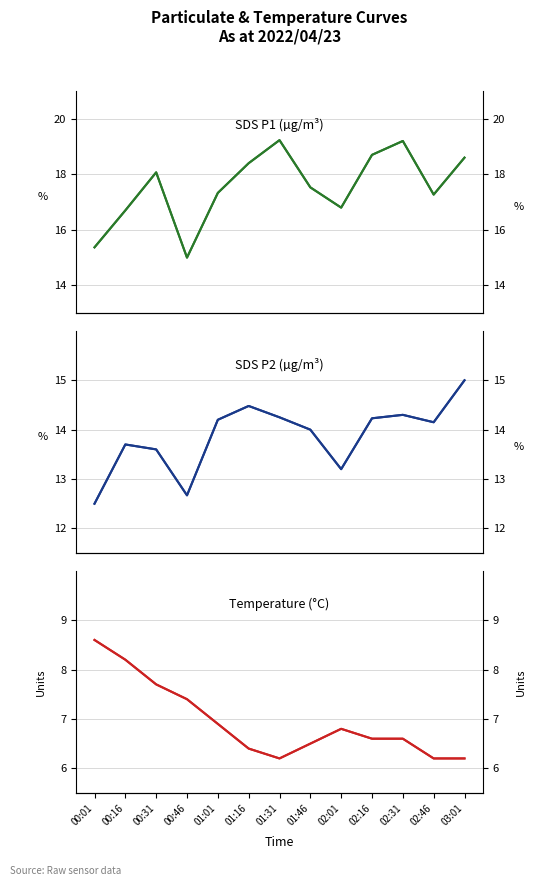

Rank the series by their average value, from highest to lowest.

SDS_P1, SDS_P2, Temp